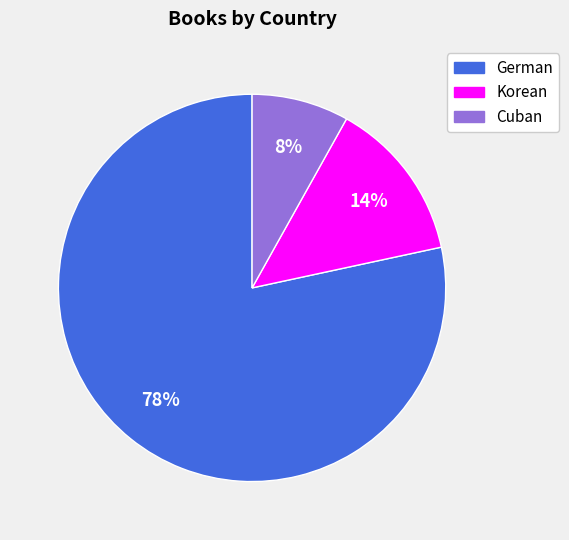

How many segments does this pie chart have?

3